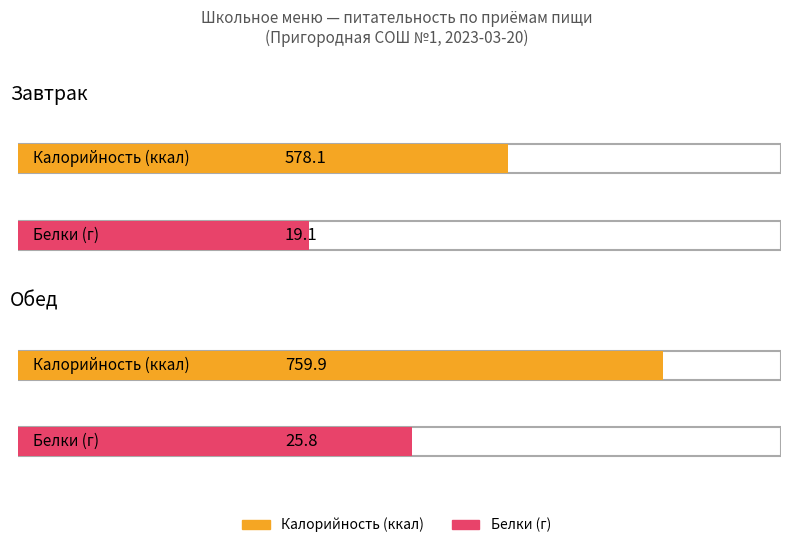

What is the difference between the Калорийность values at Обед and Завтрак?

181.8